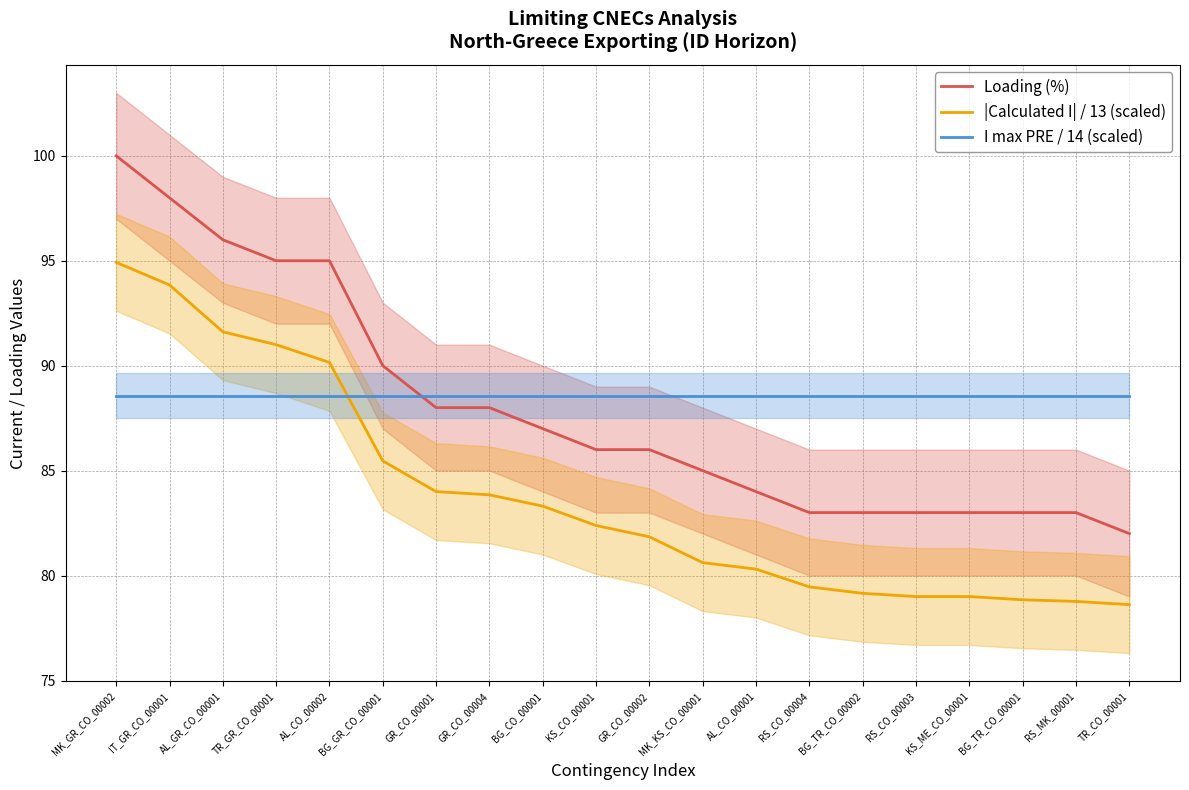

How many series are shown in this chart?

3